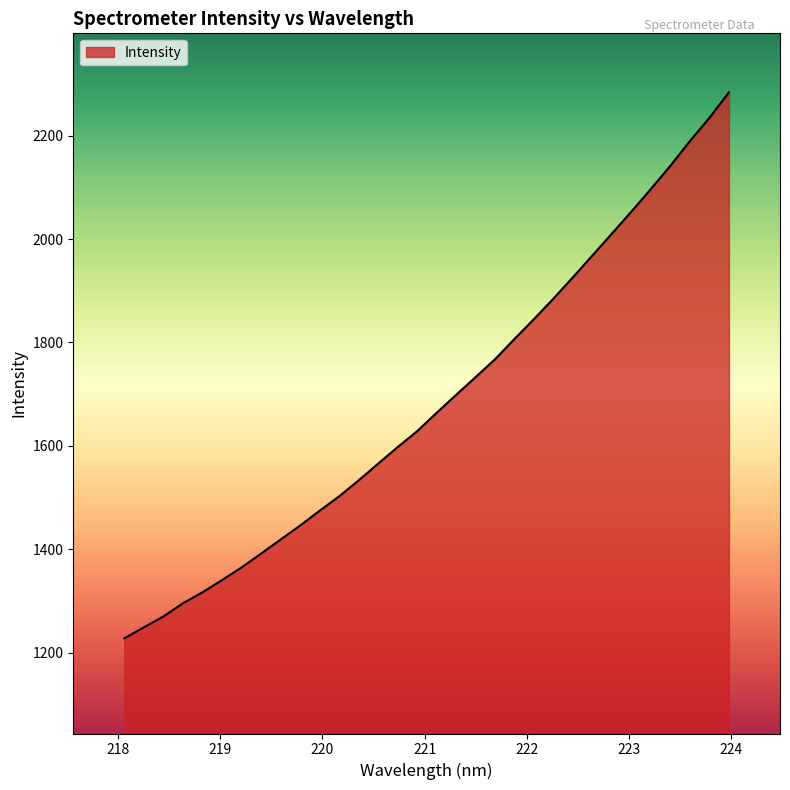

What is the difference between the maximum and minimum values?

1056.4